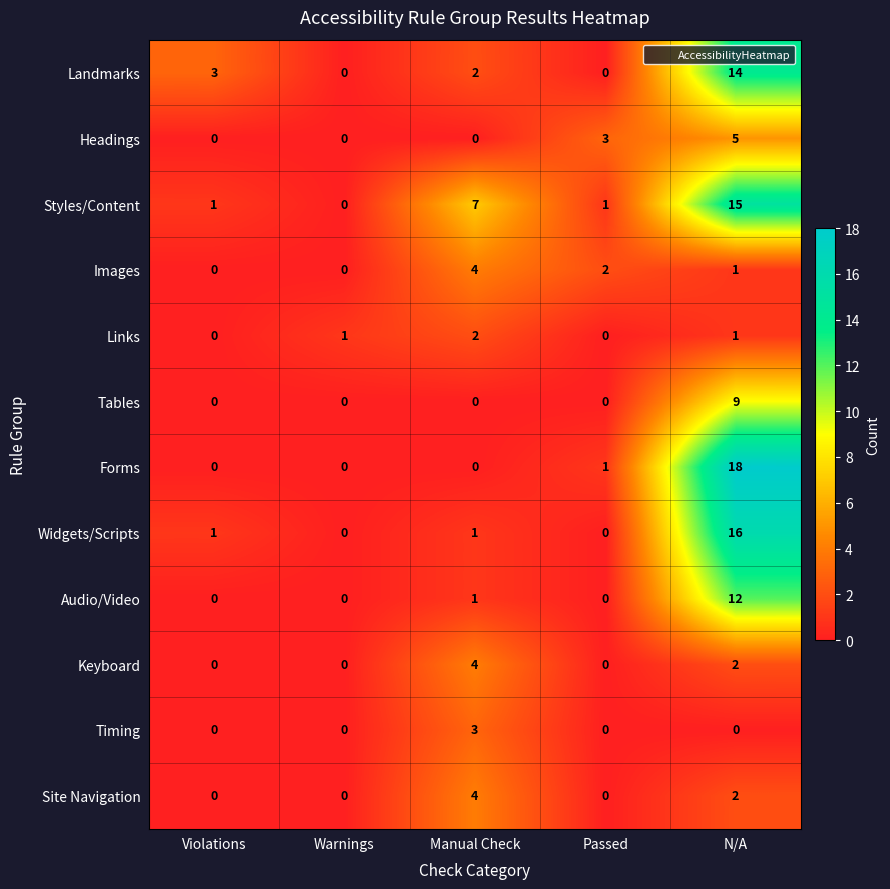

The value of Audio/Video at N/A is 18. True or false?

False